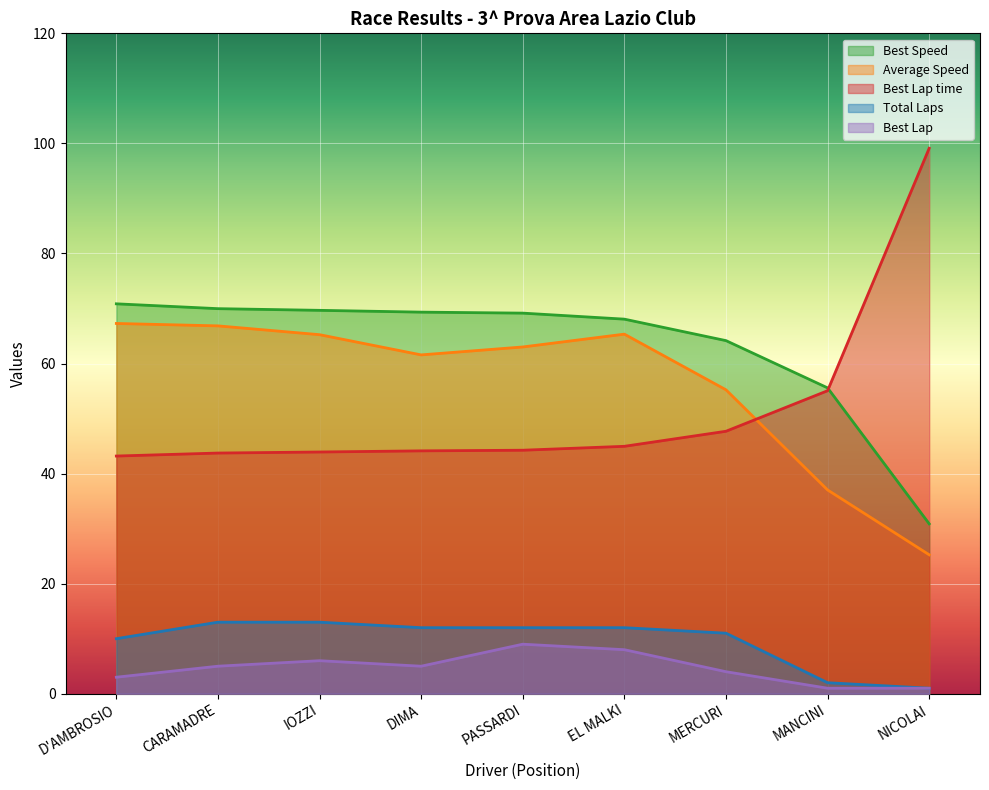

What is the total value across all series at D'AMBROSIO?

194.3